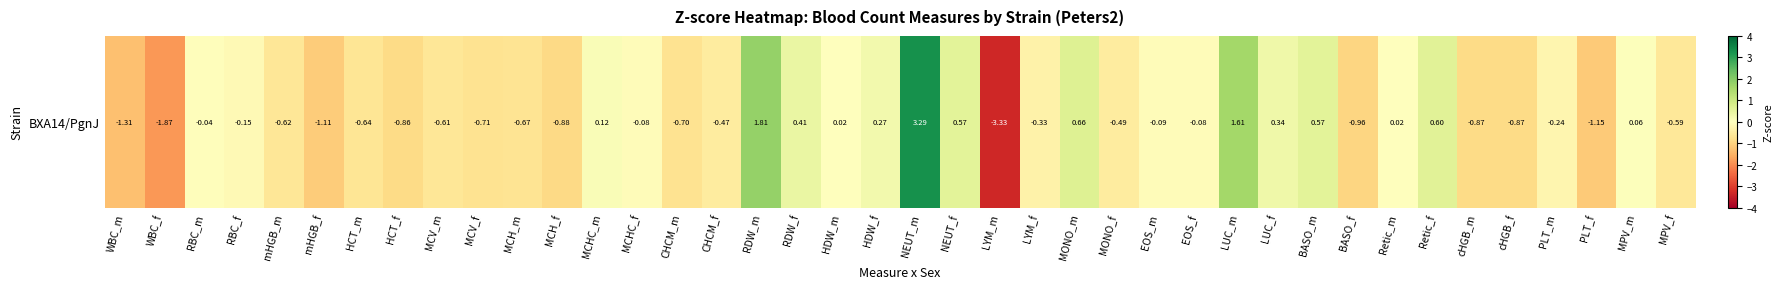

List the labels in order of value, smallest first.

LYM_m, WBC_f, WBC_m, PLT_f, mHGB_f, BASO_f, MCH_f, cHGB_m, cHGB_f, HCT_f, MCV_f, CHCM_m, MCH_m, HCT_m, mHGB_m, MCV_m, MPV_f, MONO_f, CHCM_f, LYM_f, PLT_m, RBC_f, EOS_m, MCHC_f, EOS_f, RBC_m, HDW_m, Retic_m, MPV_m, MCHC_m, HDW_f, LUC_f, RDW_f, NEUT_f, BASO_m, Retic_f, MONO_m, LUC_m, RDW_m, NEUT_m